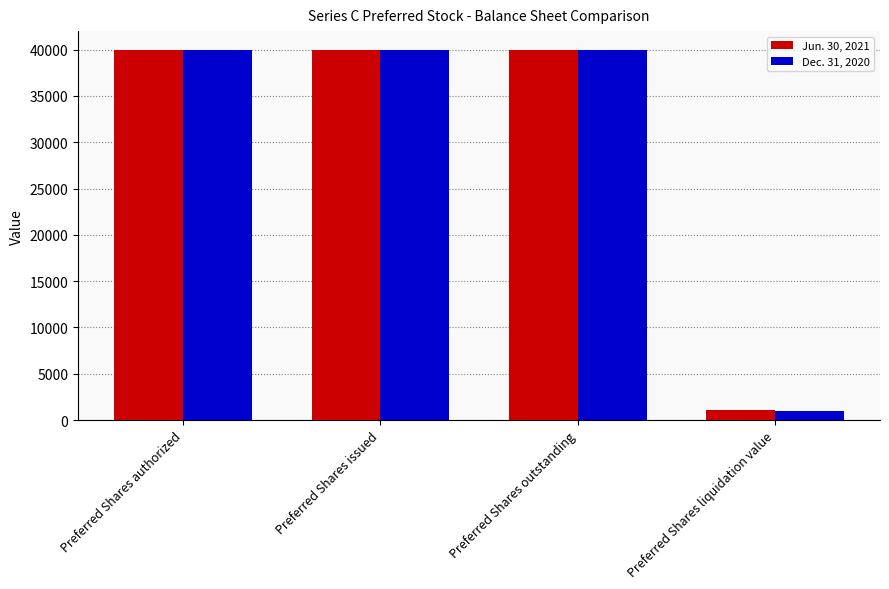

How many values in the Dec. 31, 2020 series are below 40000?

1